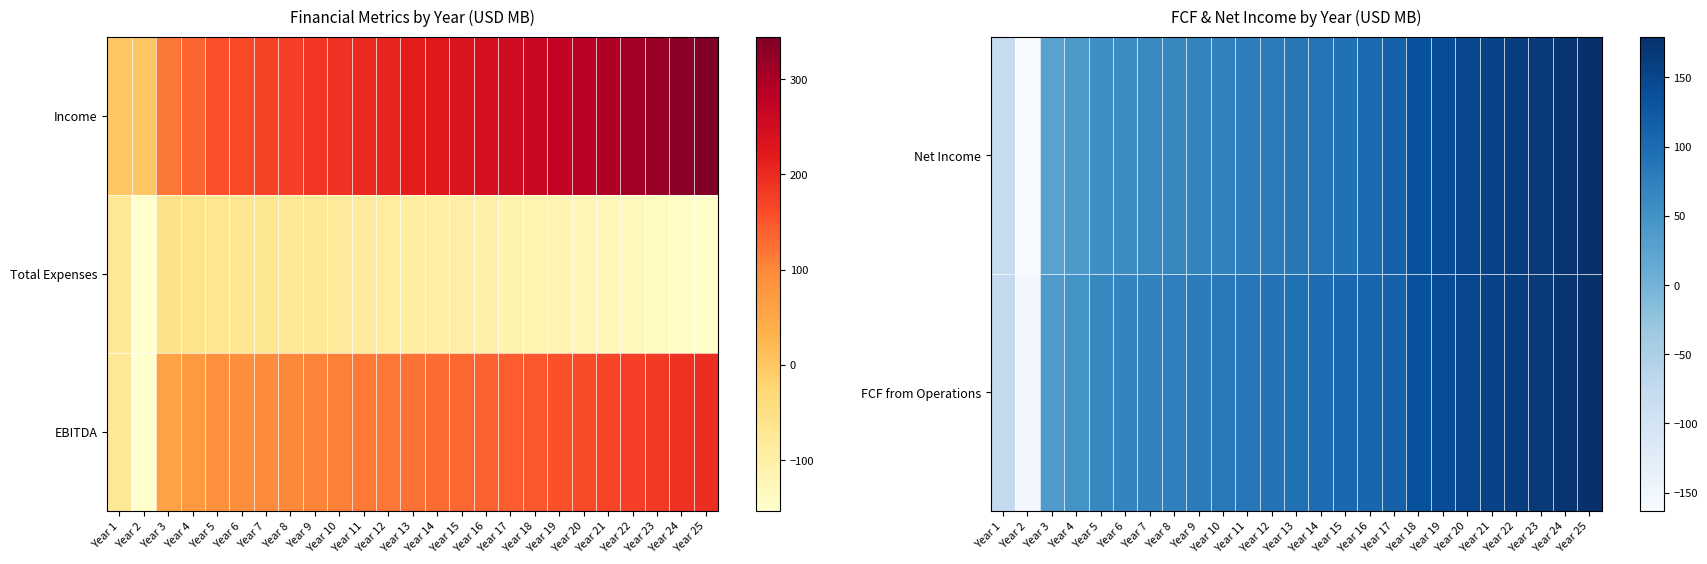

How many negative values does the Net Income series have?

2